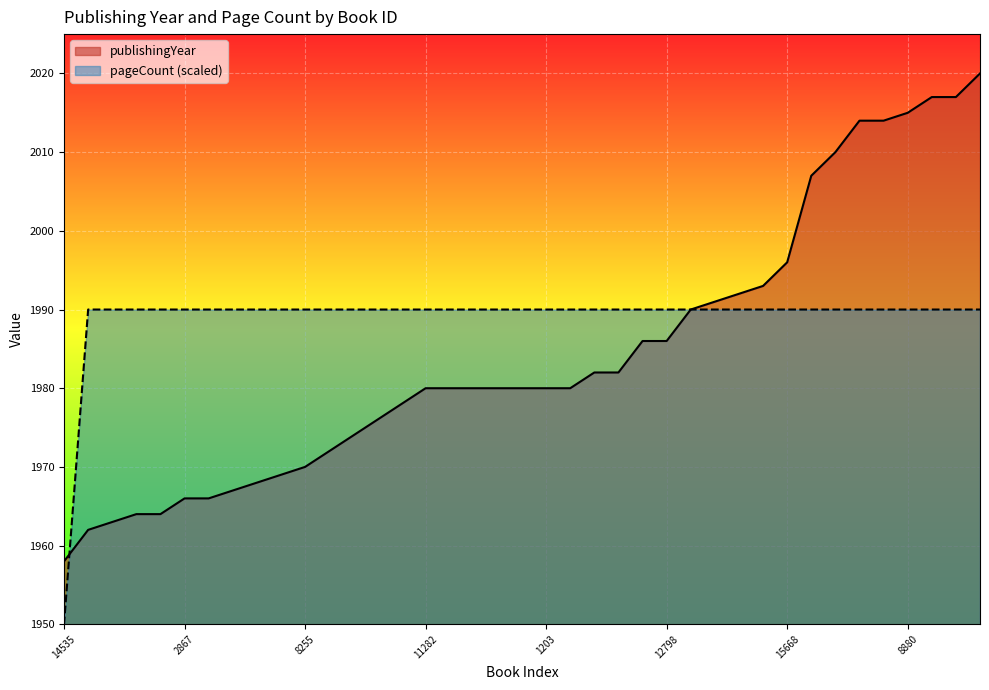

What are all the series names shown in the legend?

publishingYear, pageCount (scaled)